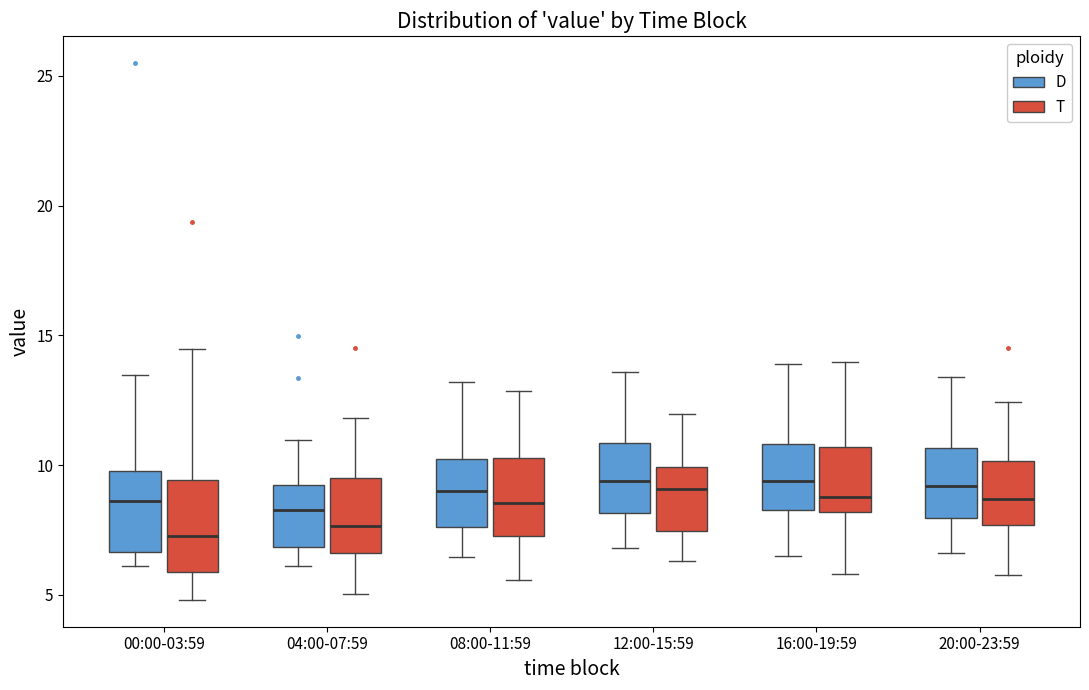

Where does the median line of the box for 04:00-07:59 (D) sit on the y-axis? The values are not printed on the chart, so give them approximately, as read against the axis.

8.5